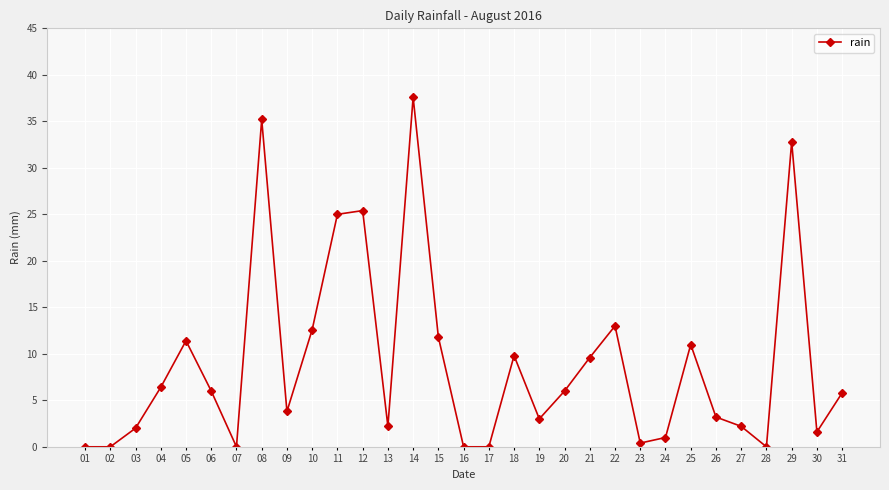

Which category has the highest value across all series?

14